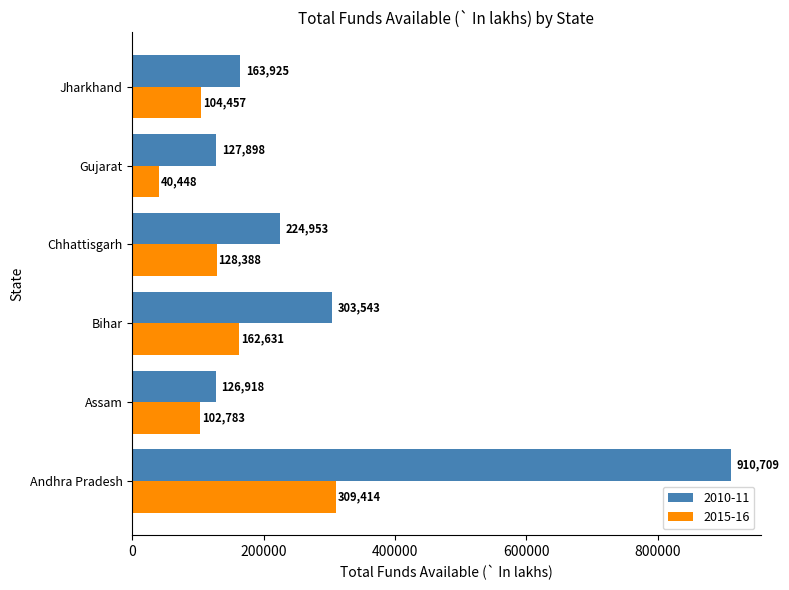

At how many categories does at least one series exceed 91659?

6